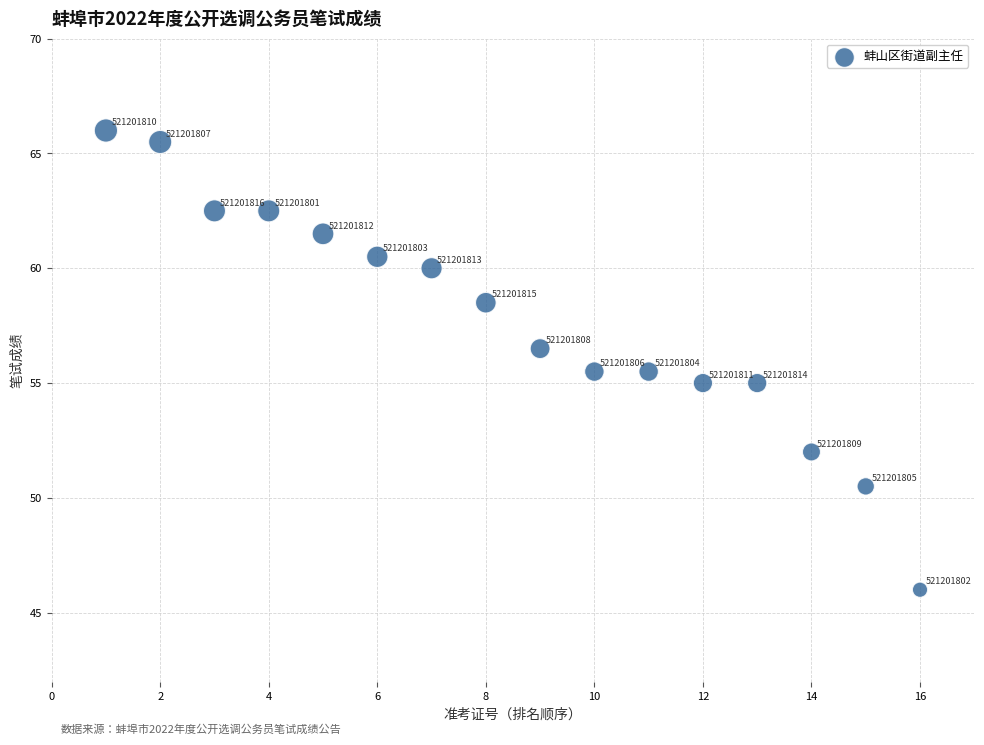

What is the range of X values (max minus min)?

15.0